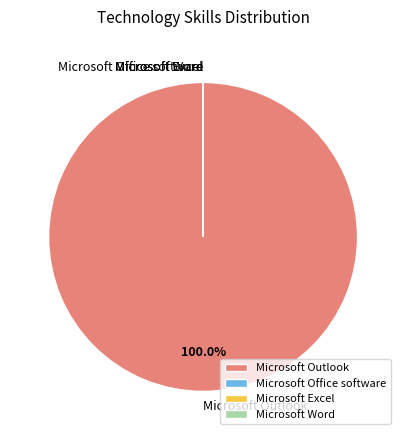

Which category has the smallest portion of the pie?

Microsoft Office software